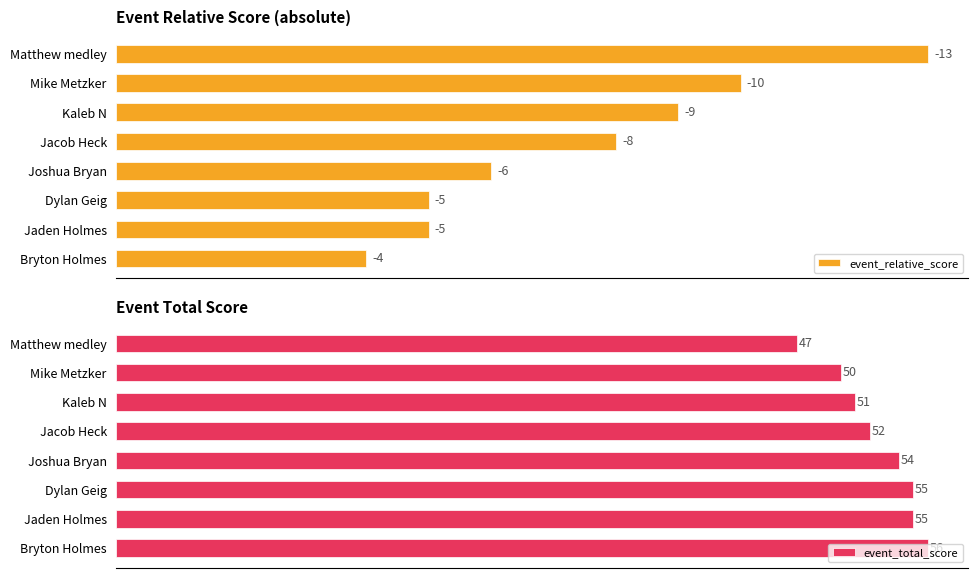

At which label does event_total_score reach its peak?

Bryton Holmes